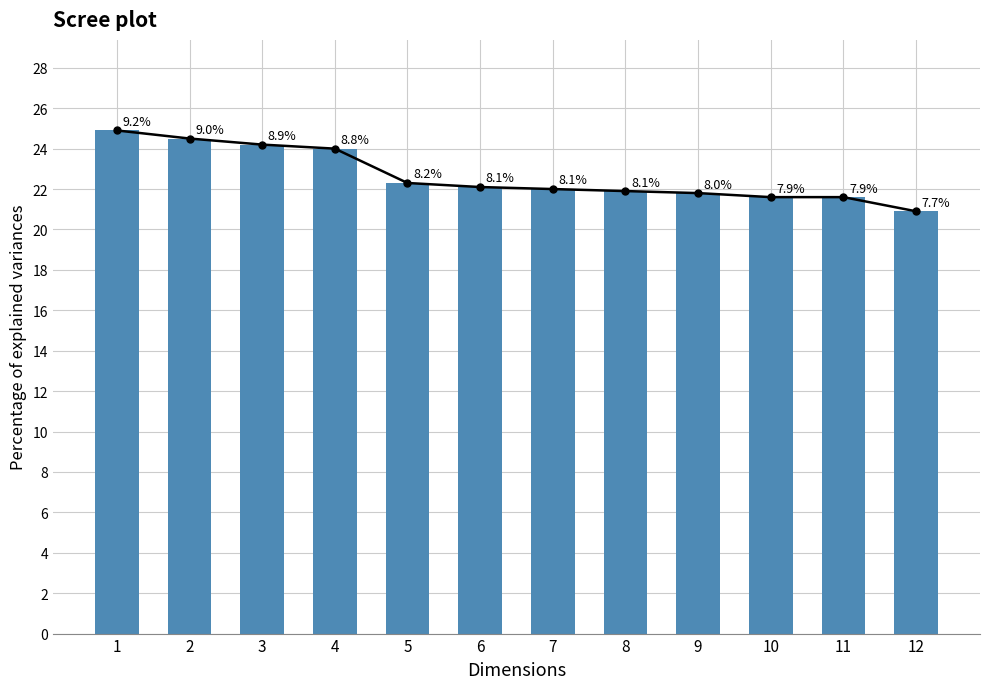

What is the ratio of the value at 10 to the value at 1?

0.9